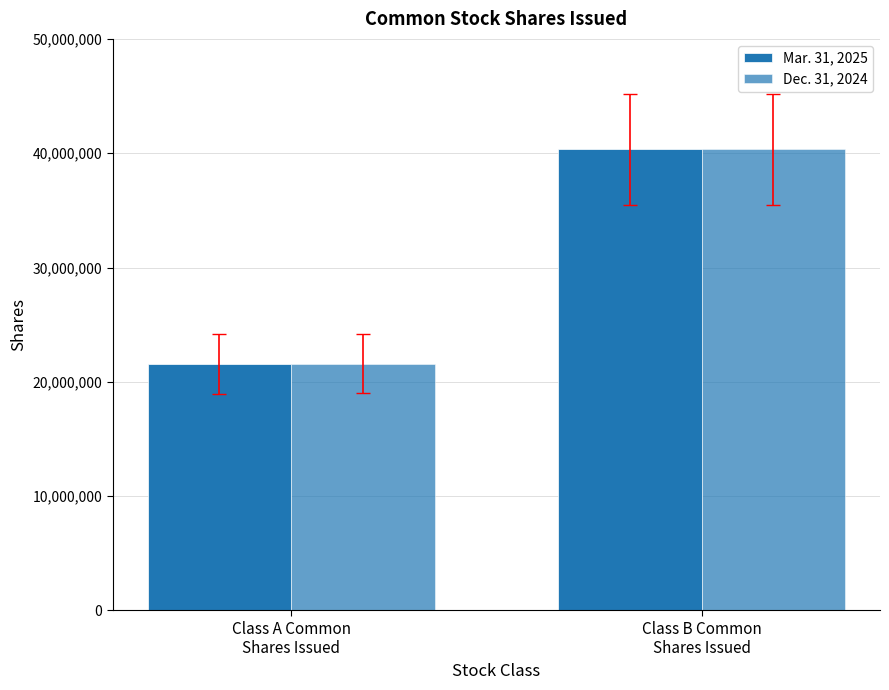

What position from the right is Class B Common
Shares Issued?

1